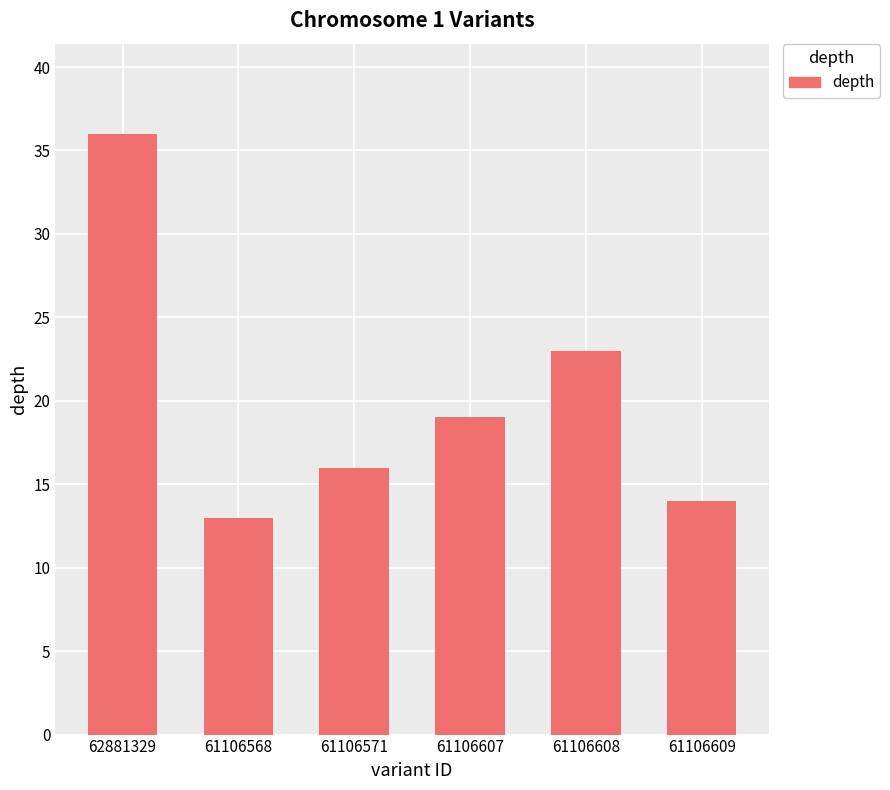

What is the greatest value displayed?

36